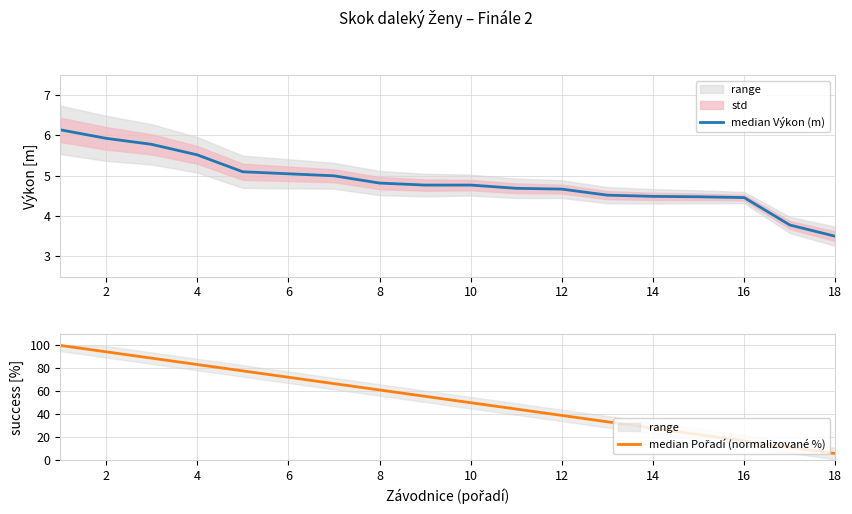

What are all the series names shown in the legend?

median Výkon (m), median Pořadí (normalizované %)